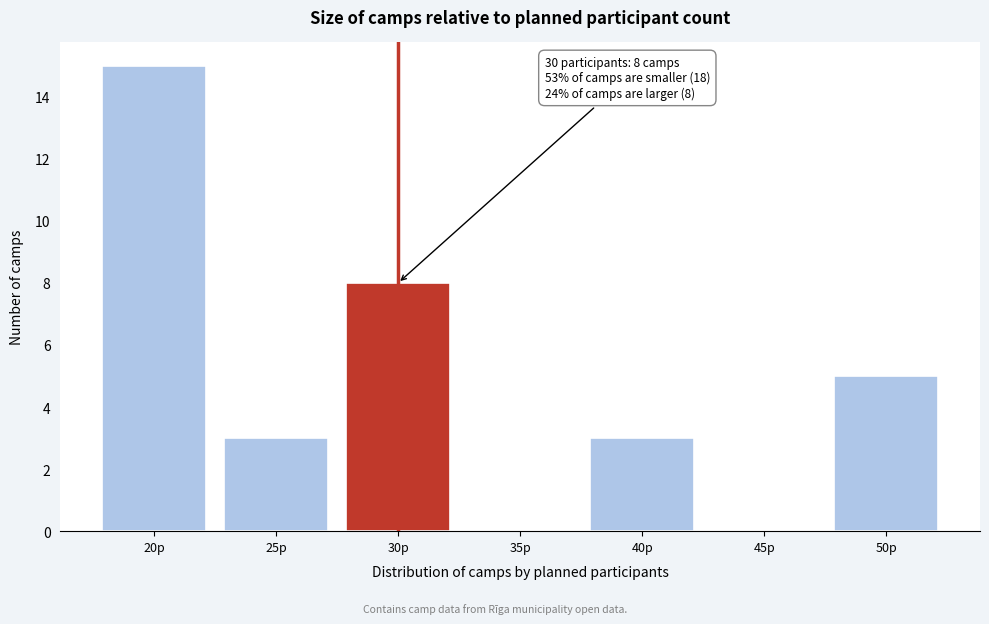

Reading left to right, transcribe all the data shown in this chart.

20p=15	25p=3	30p=8	35p=0	40p=3	45p=0	50p=5